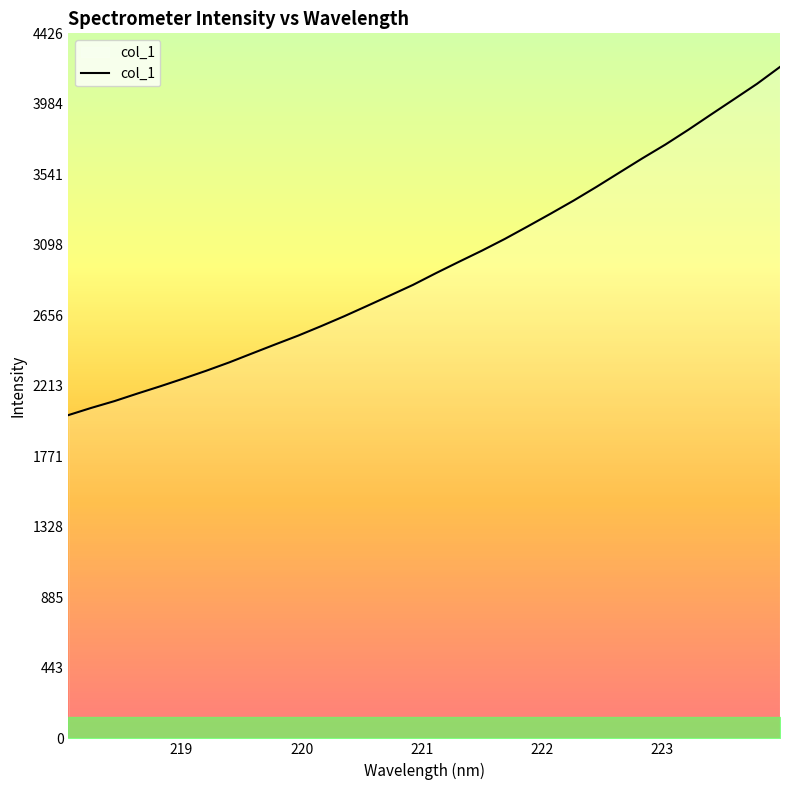

What is the smallest value displayed?

2029.5